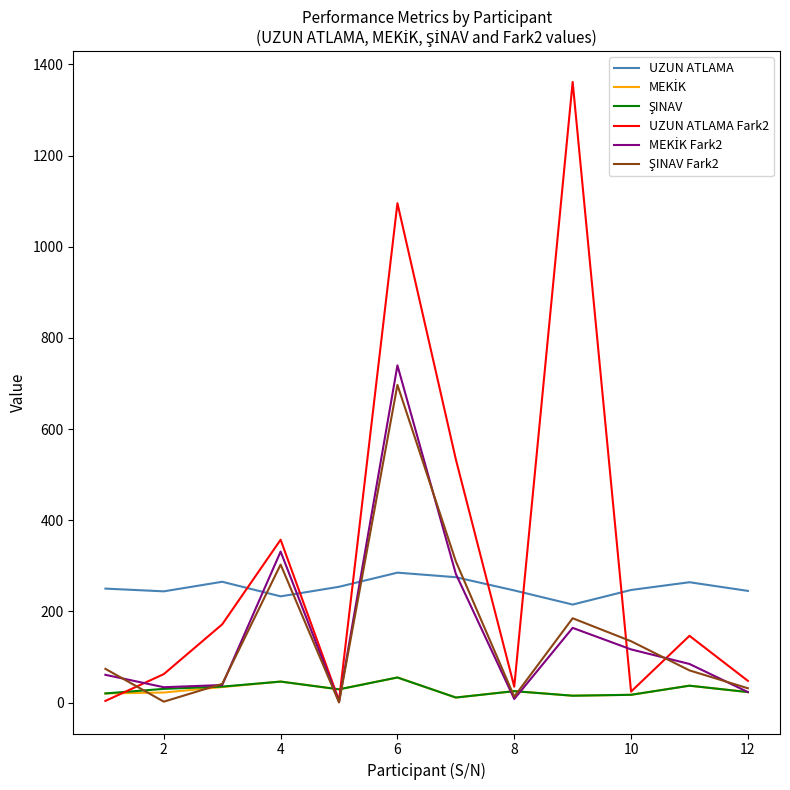

Which series has the largest total across all categories?

UZUN ATLAMA Fark2